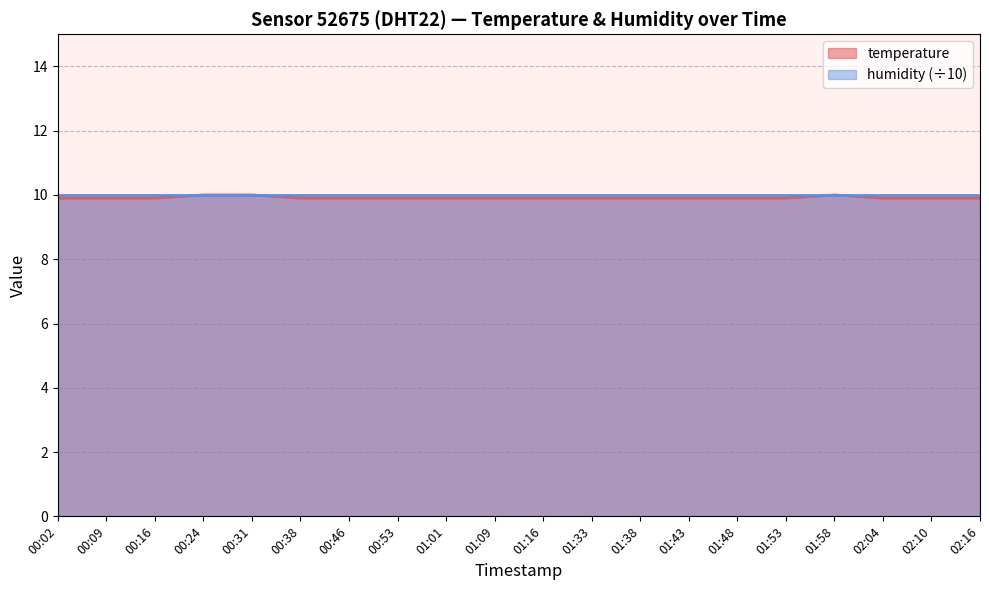

List the labels in order of value, smallest first.

00:02, 00:09, 00:16, 00:38, 00:46, 00:53, 01:01, 01:09, 01:16, 01:33, 01:38, 01:43, 01:48, 01:53, 02:04, 02:10, 02:16, 00:24, 00:31, 01:58